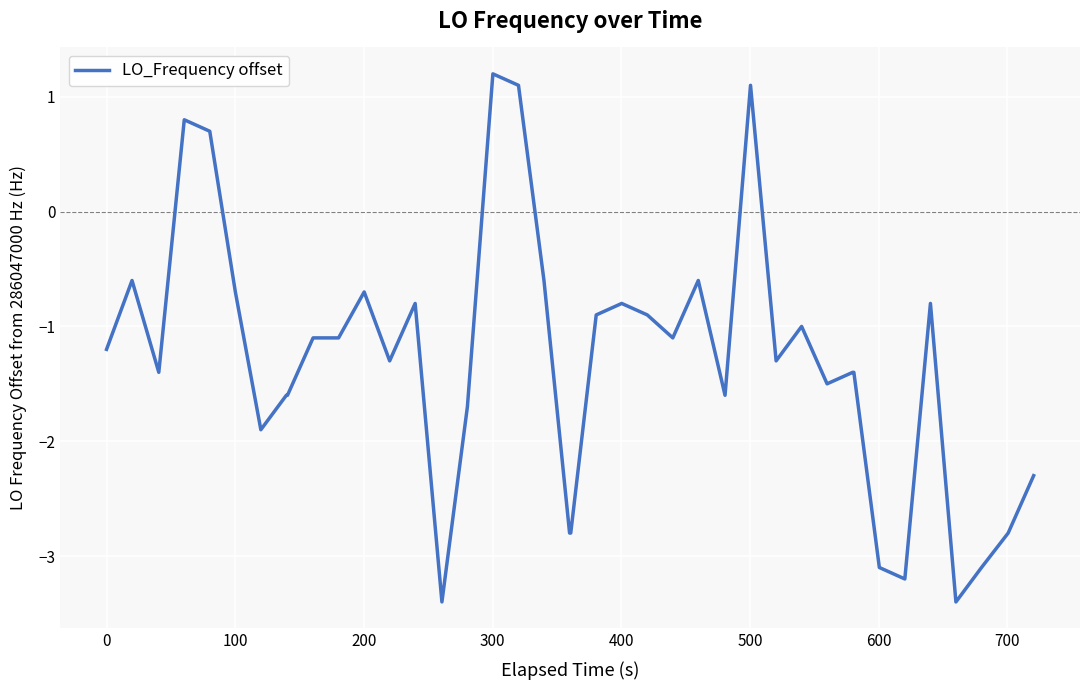

What is the greatest value displayed?

1.2